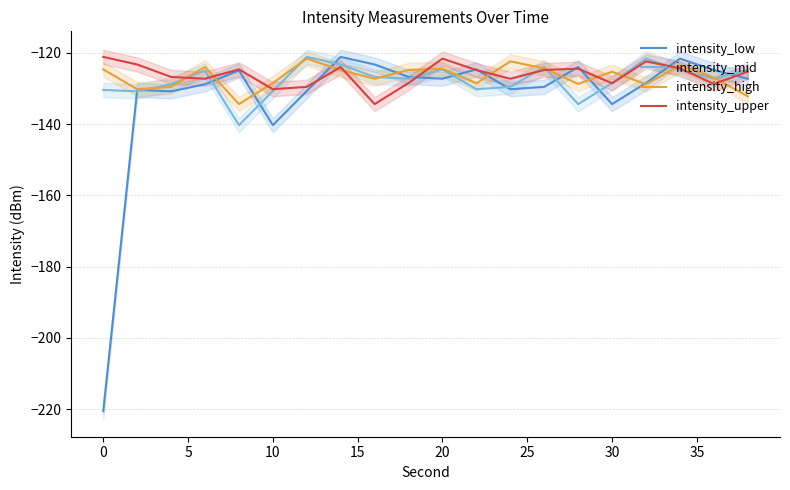

What is the maximum value for intensity_mid?

-121.1